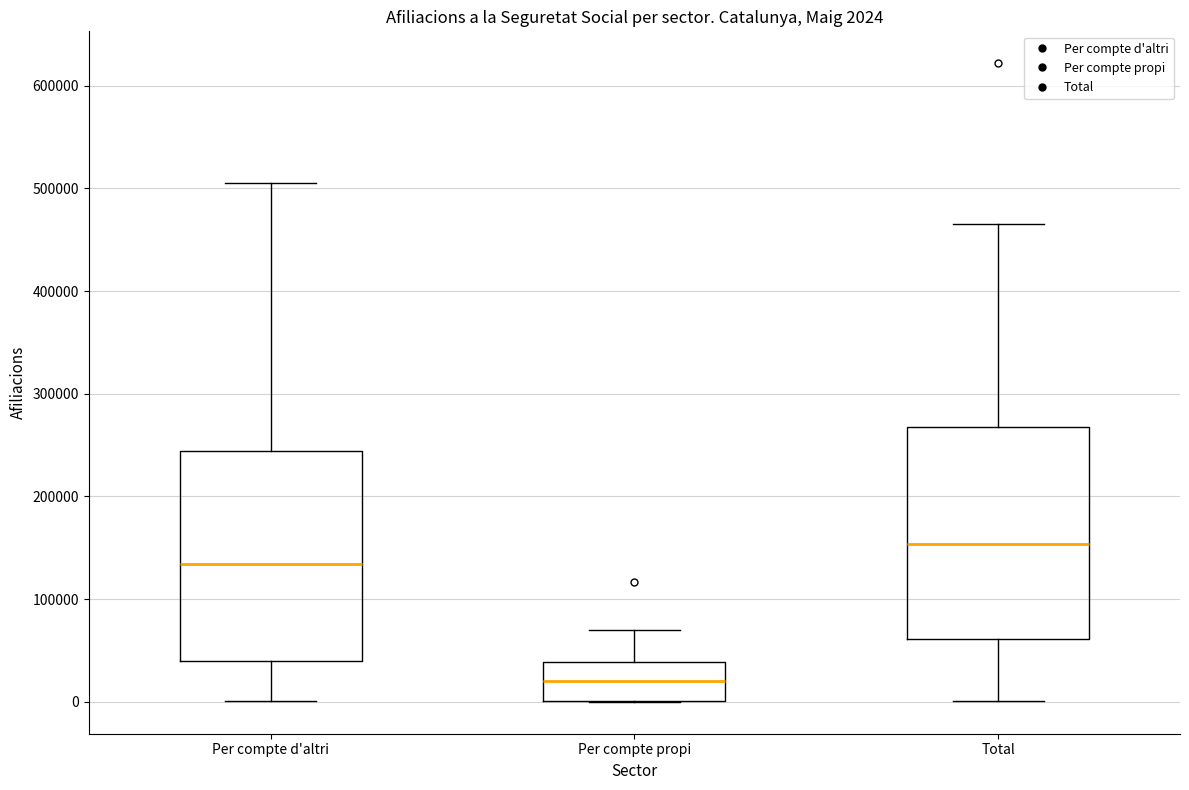

Which box's median line is the lowest?

Per compte propi